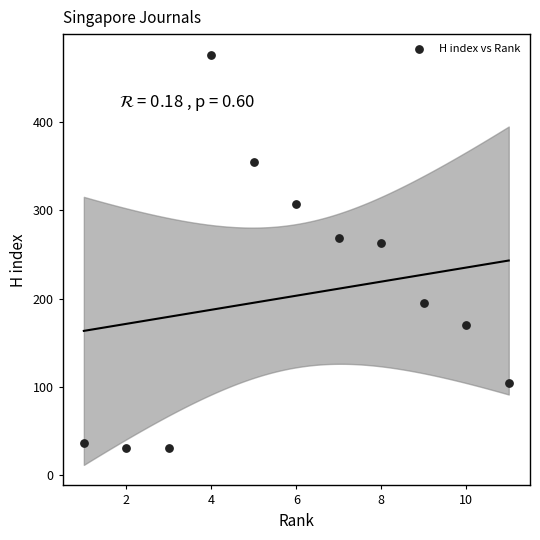

What is the range of X values (max minus min)?

10